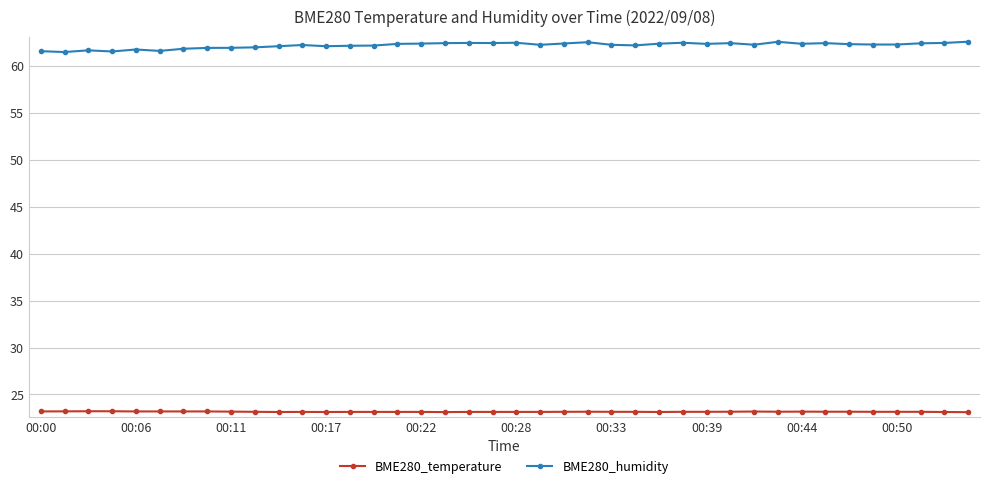

List the series in order of their peak value, lowest first.

BME280_temperature, BME280_humidity